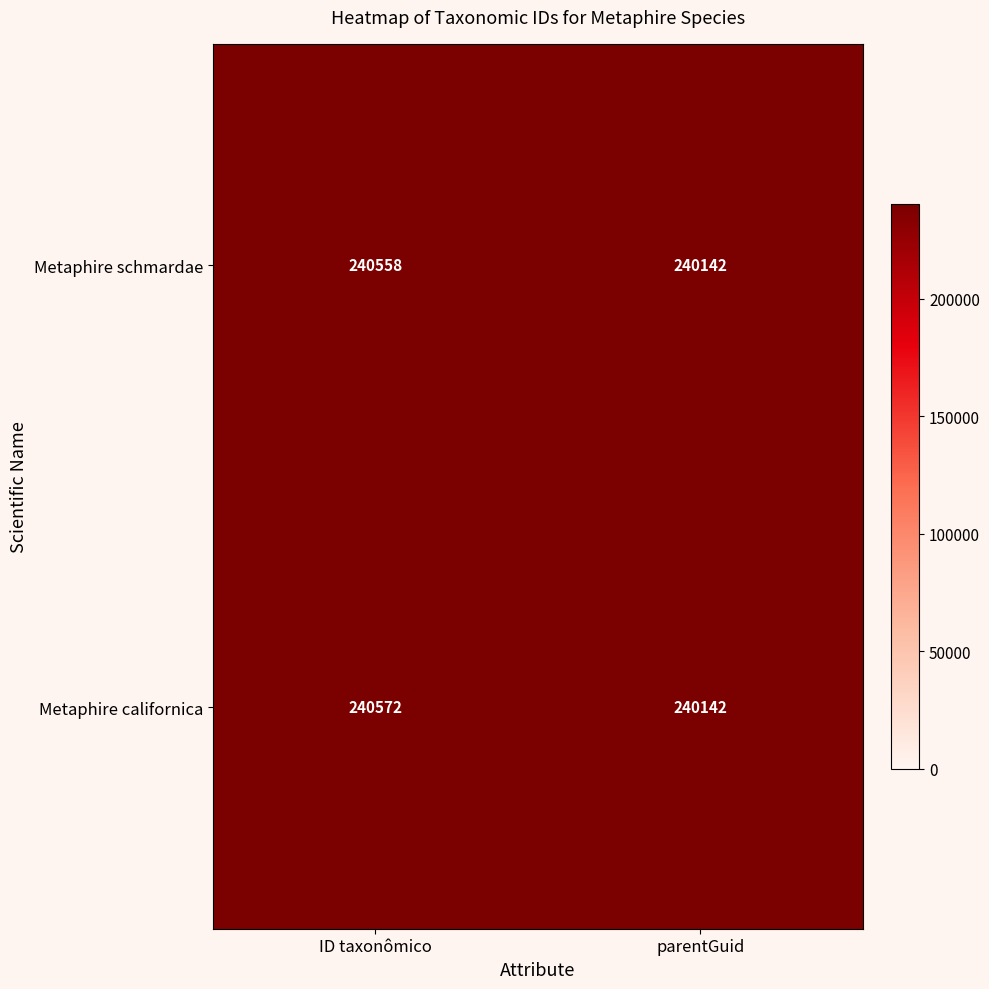

Read the Metaphire californica value at ID taxonômico.

240572